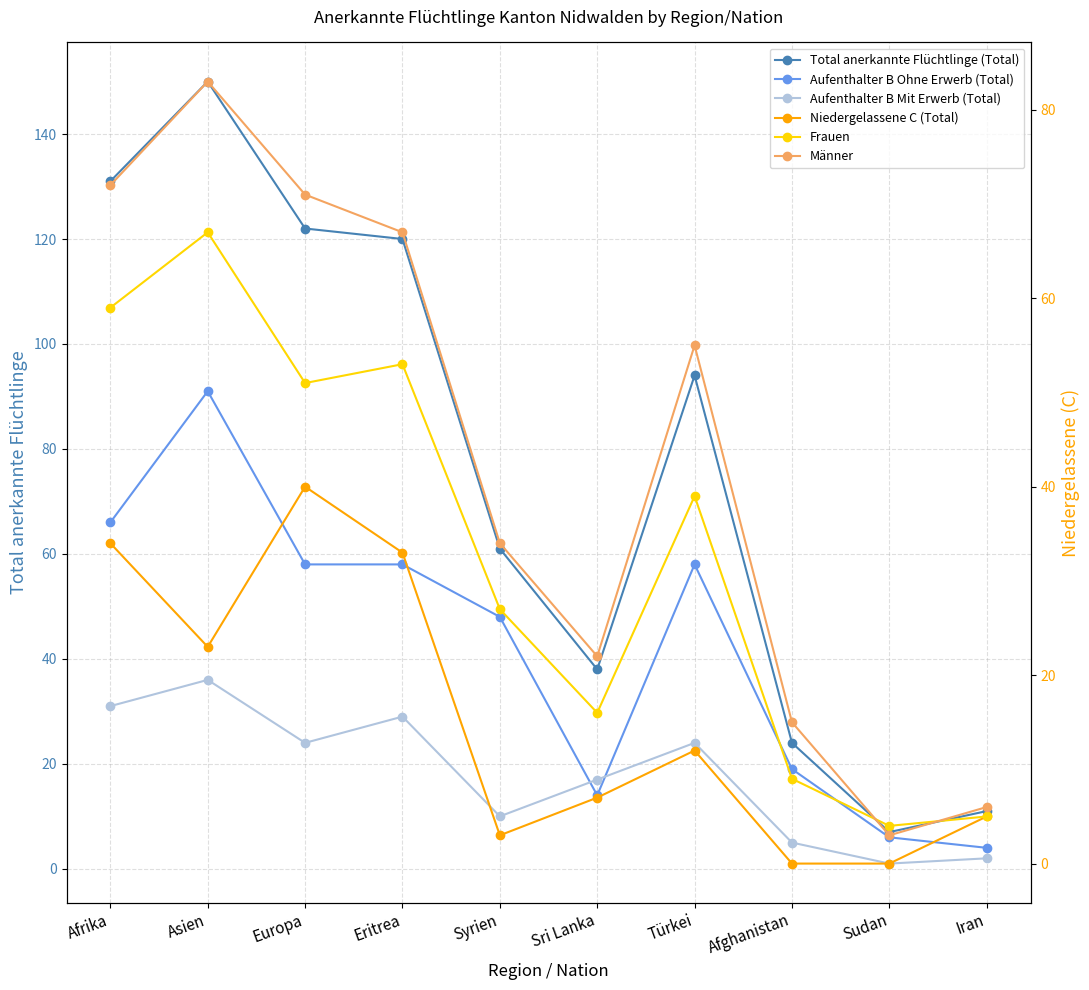

True or false: Männer and Aufenthalter B Mit Erwerb (Total) cross at least once.

False